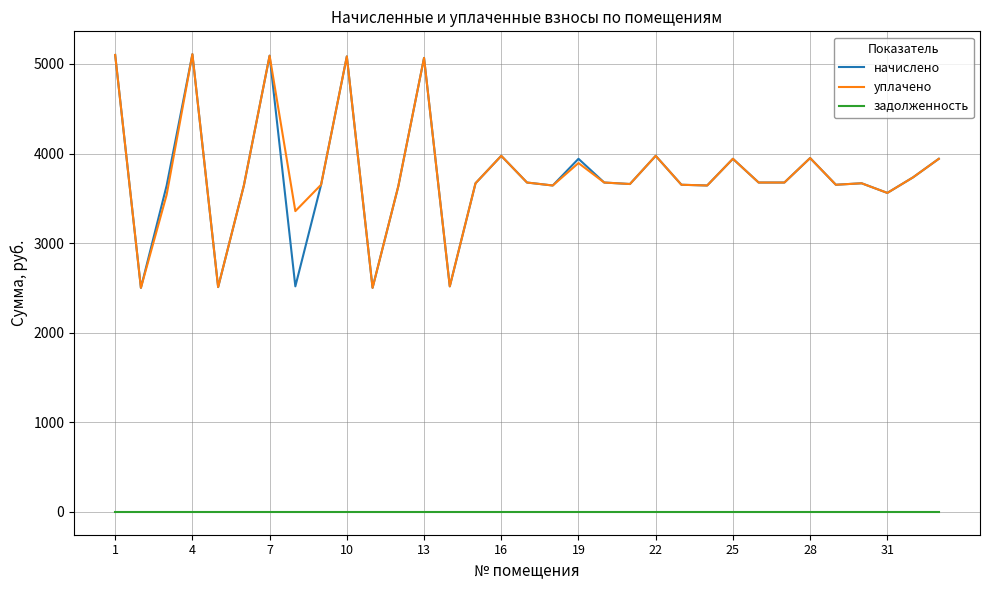

True or false: уплачено and задолженность cross at least once.

False